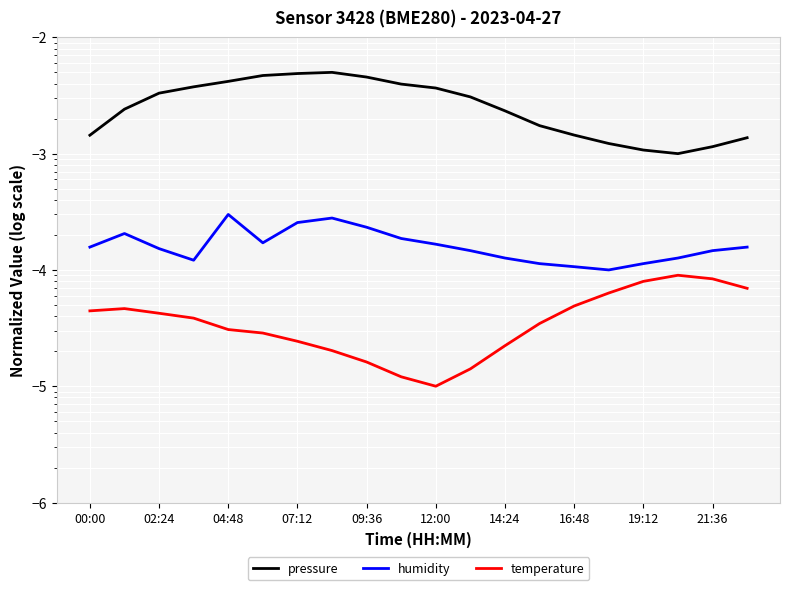

True or false: pressure has a value of 0.0 at 02:24.

False